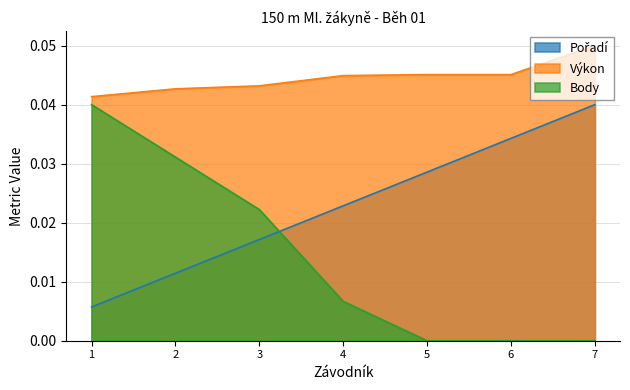

Is the value of Body at 6 greater than the value of Výkon at 4?

No